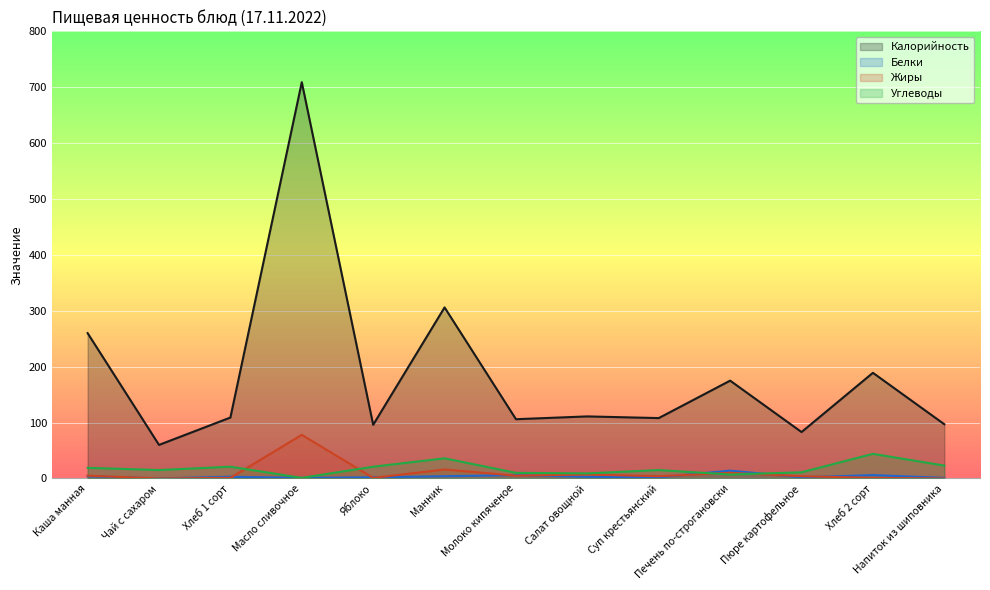

How many interior local valleys does the Углеводы series have?

4